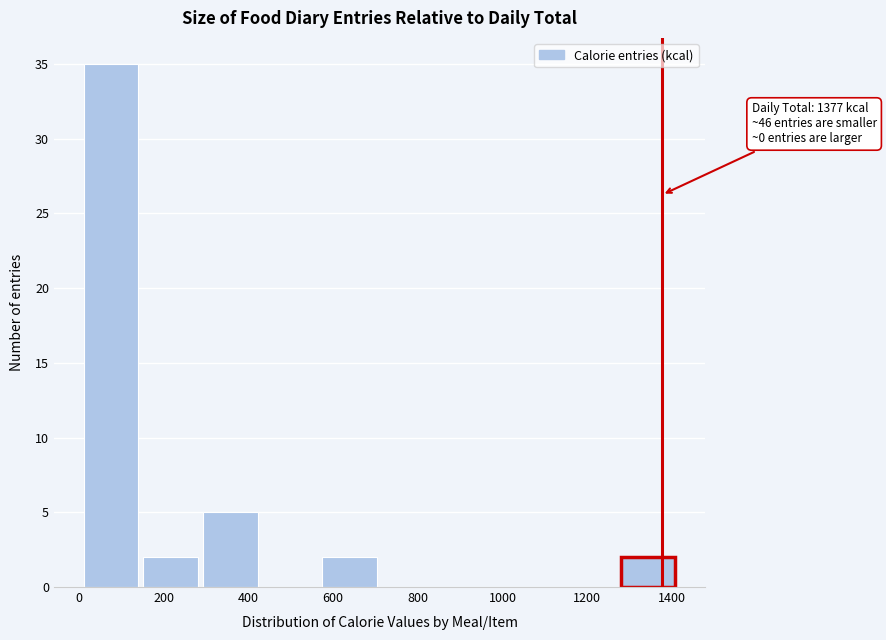

Which range on the x-axis has the tallest bar?

20 to 160